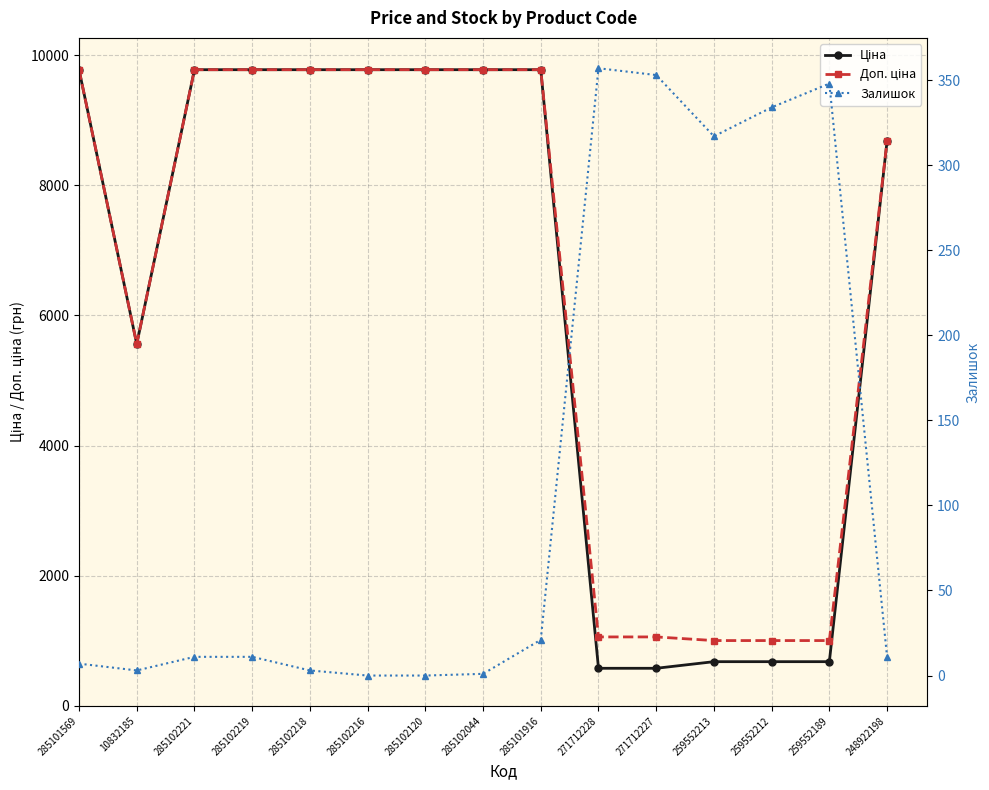

What is the difference between the highest and lowest values at 285102216?

9775.5